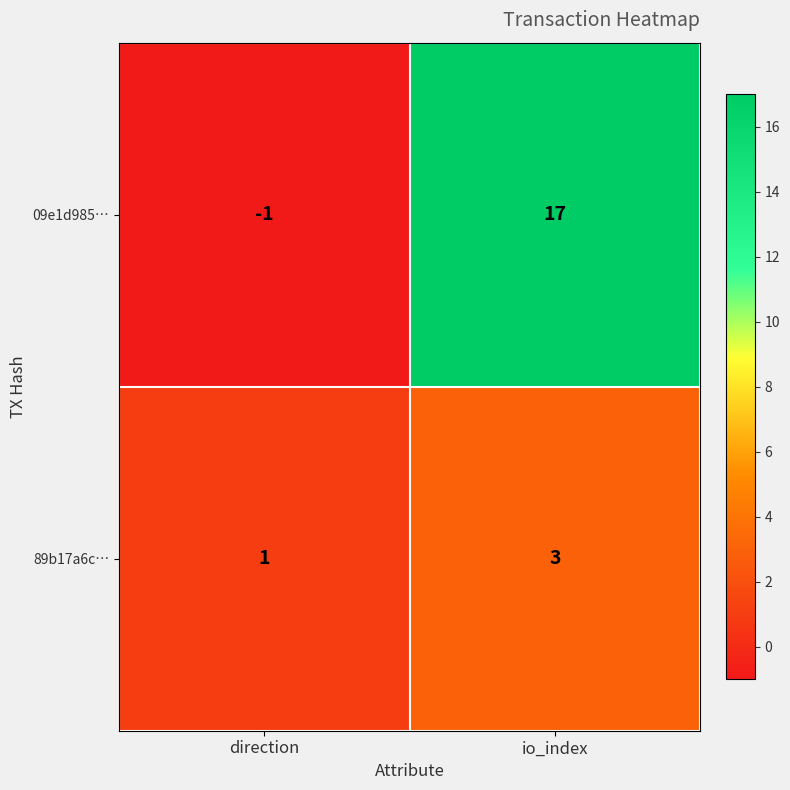

What is the difference between the maximum and minimum values in the 09e1d985… series?

18